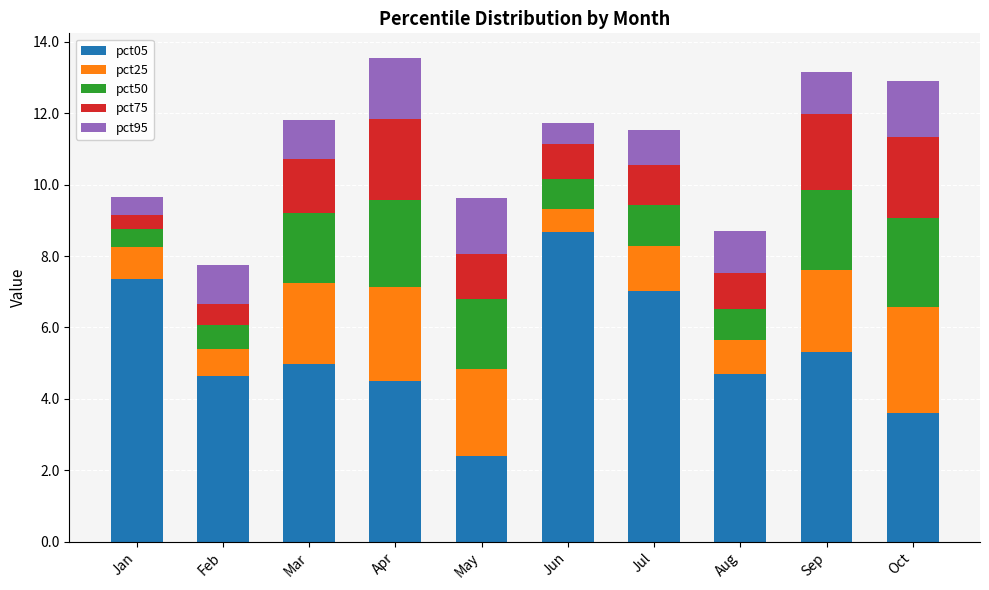

What is the total value across all series at Jun?

11.7